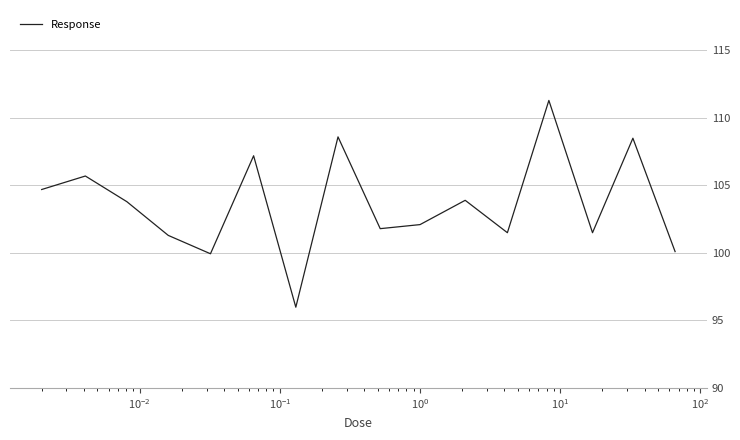

Is this an area chart (filled region under the line)?

No